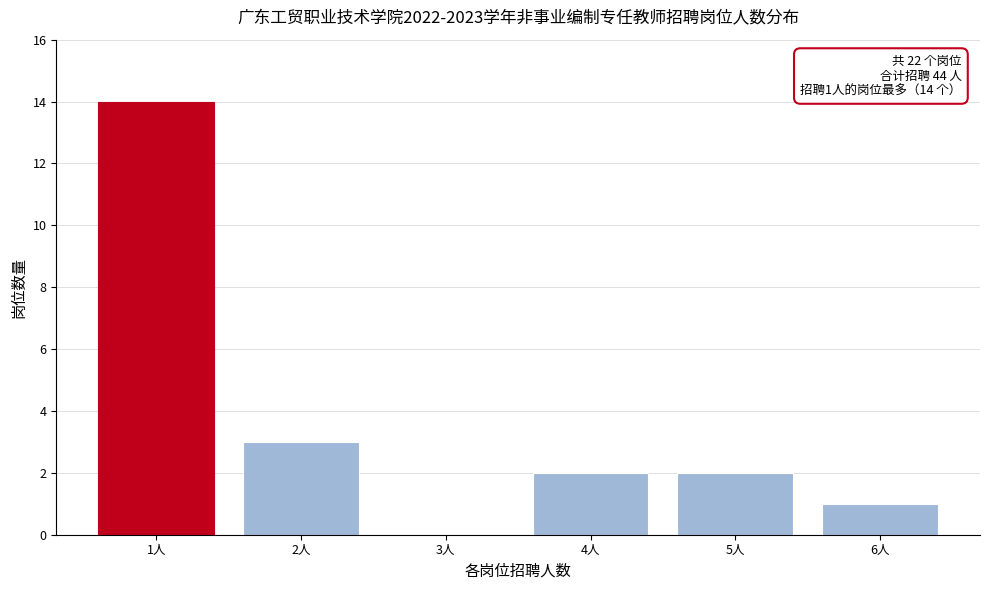

Reading left to right, extract all data points from this chart.

1人=14	2人=3	3人=0	4人=2	5人=2	6人=1